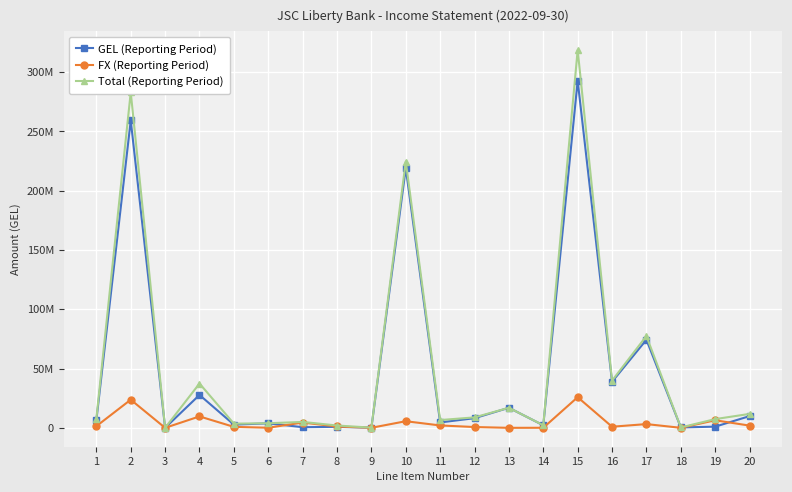

Is this an area chart (filled region under the line)?

No